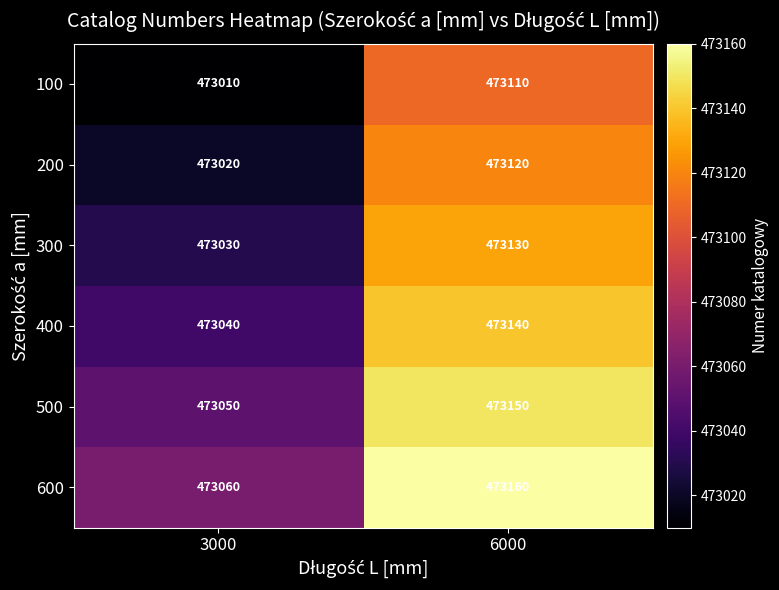

List the series in order of their overall mean, lowest first.

100, 200, 300, 400, 500, 600